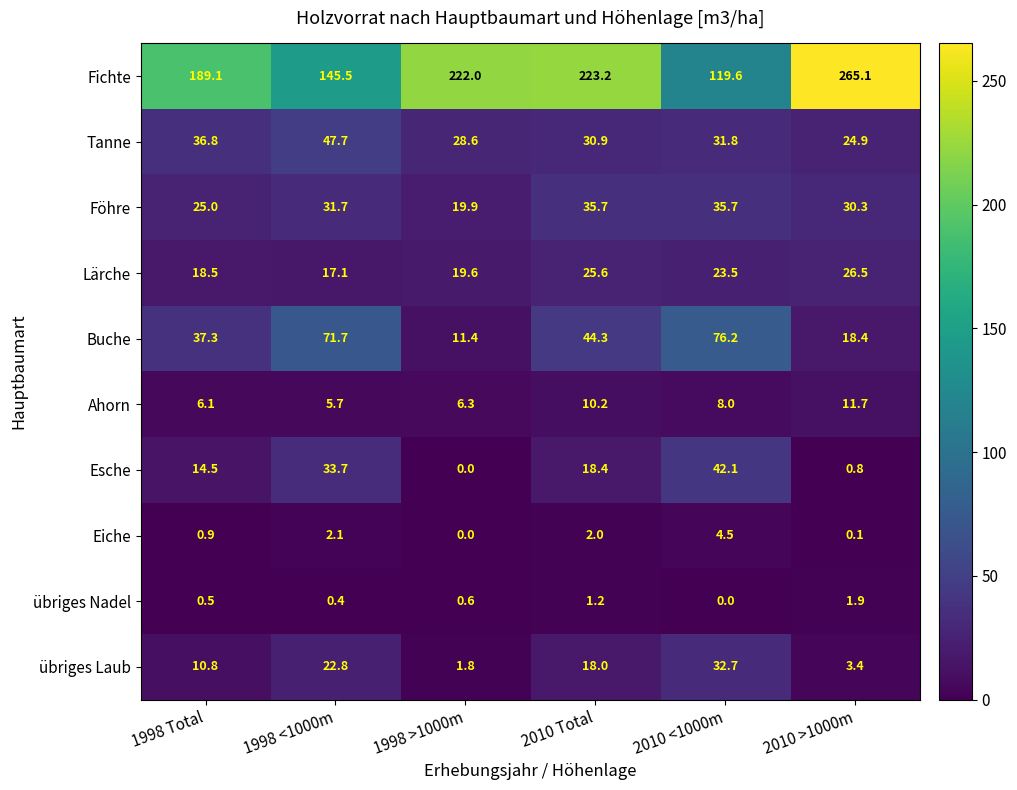

What is the average value of the Föhre series?

29.7